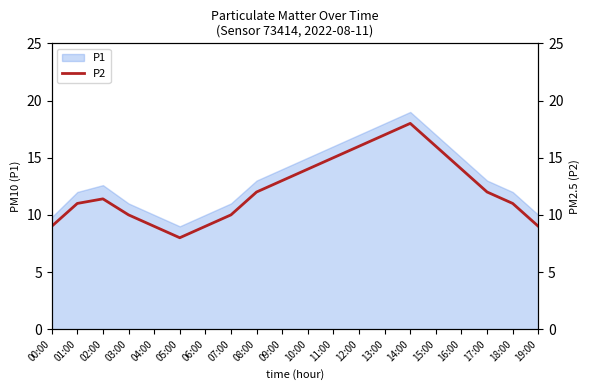

Approximately how many times larger is the value at 17:00 compared to 16:00?

0.9